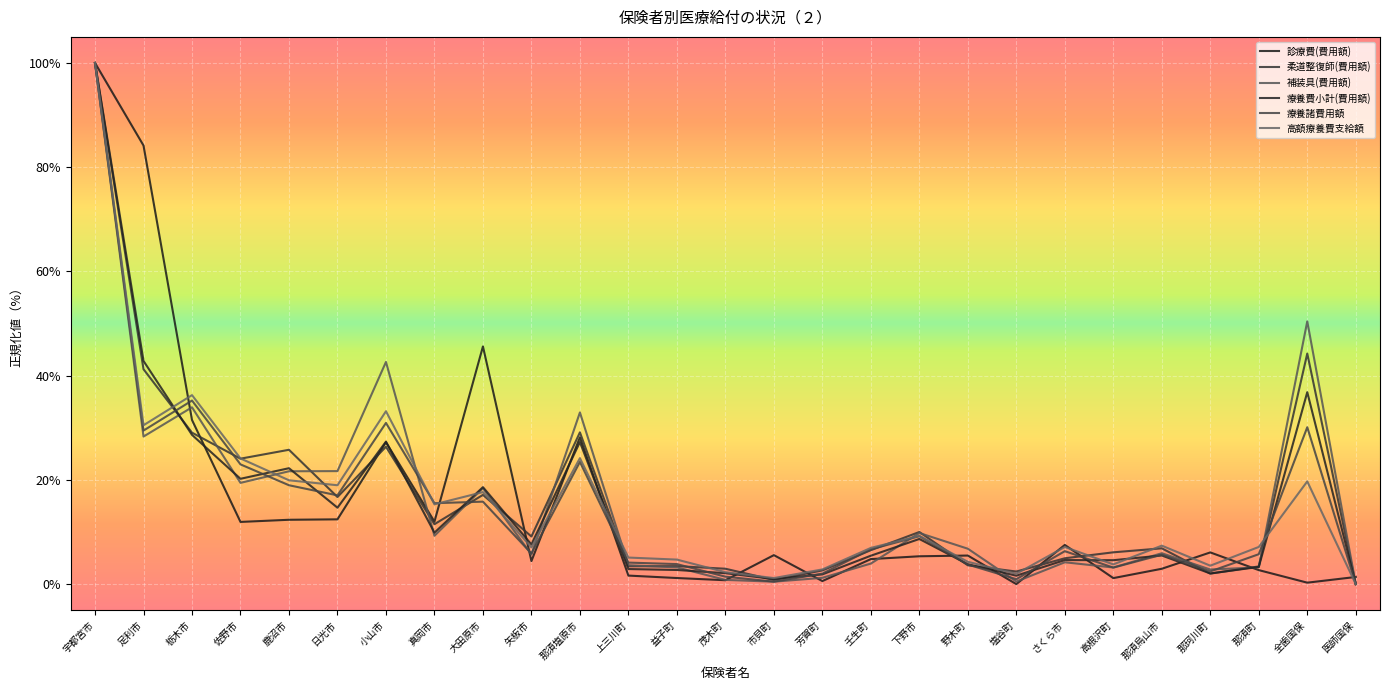

What are all the series names shown in the legend?

診療費(費用額), 柔道整復師(費用額), 補装具(費用額), 療養費小計(費用額), 療養諸費用額, 高額療養費支給額